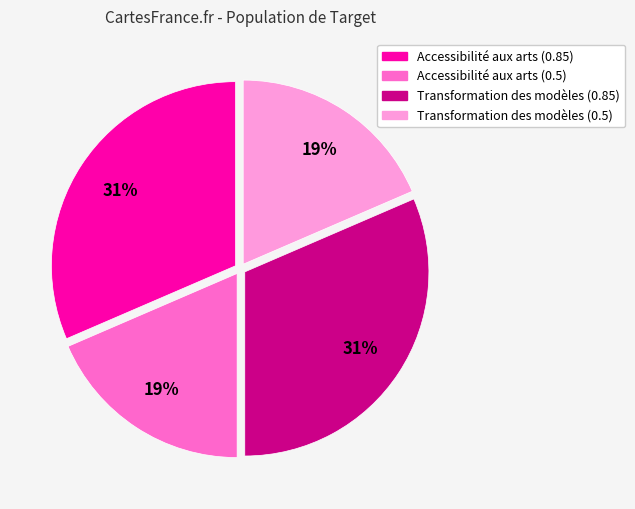

To the nearest percent, what is the average slice percentage?

25%